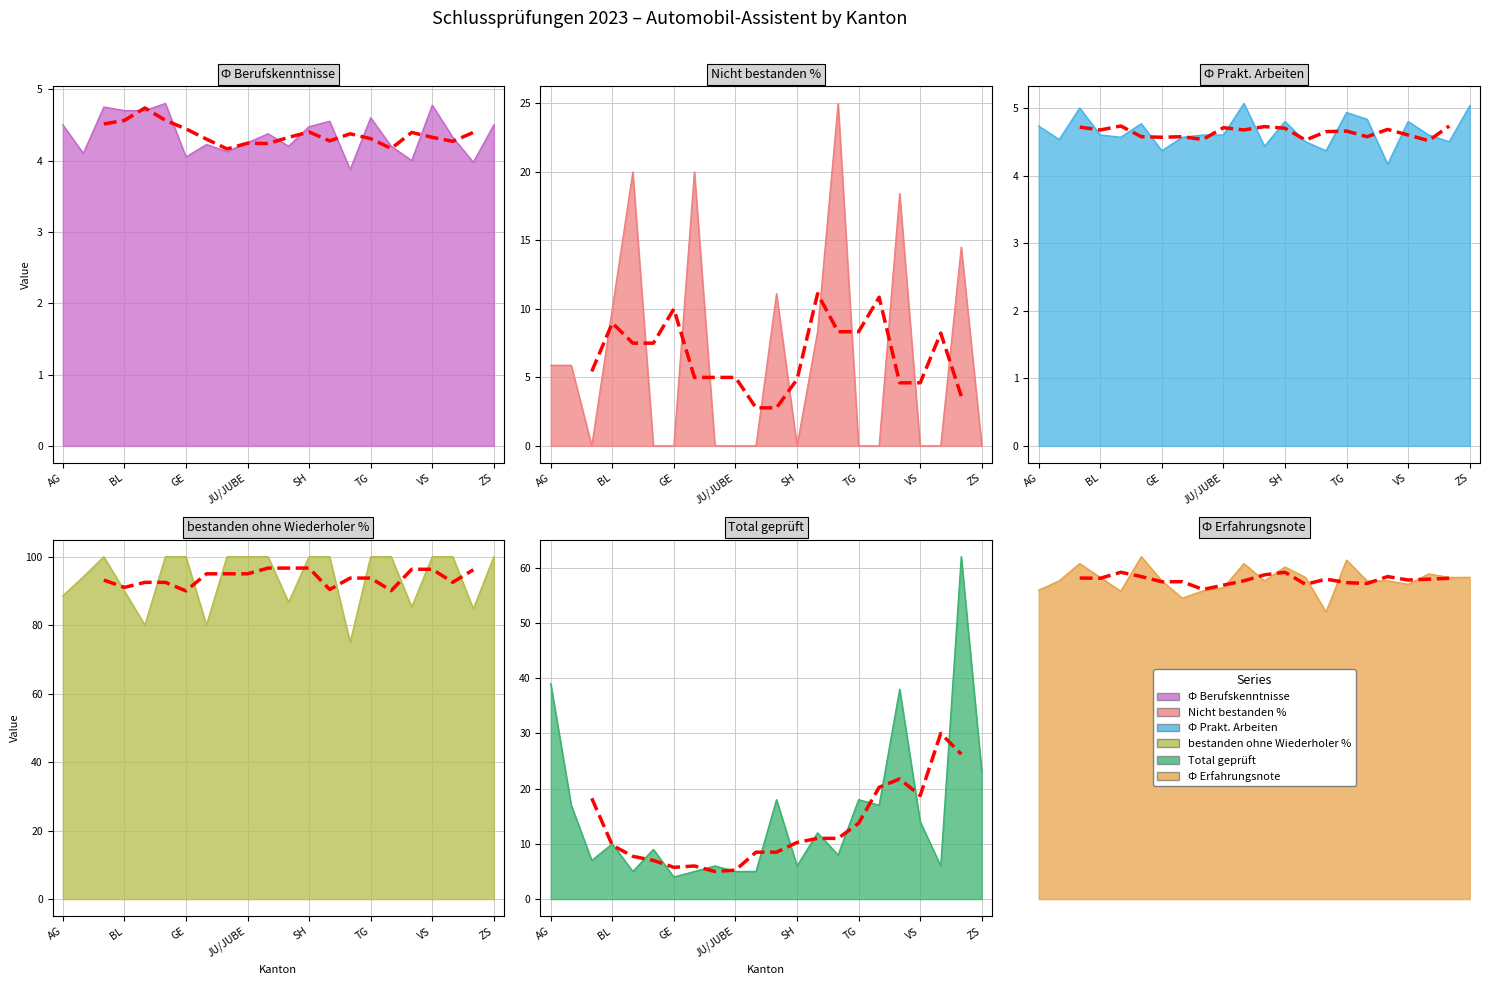

Rank the series by their maximum value, from lowest to highest.

Ф Berufskenntnisse, Ф Erfahrungsnote, Ф Prakt. Arbeiten, Nicht bestanden %, Total geprüft, bestanden ohne Wiederholer %